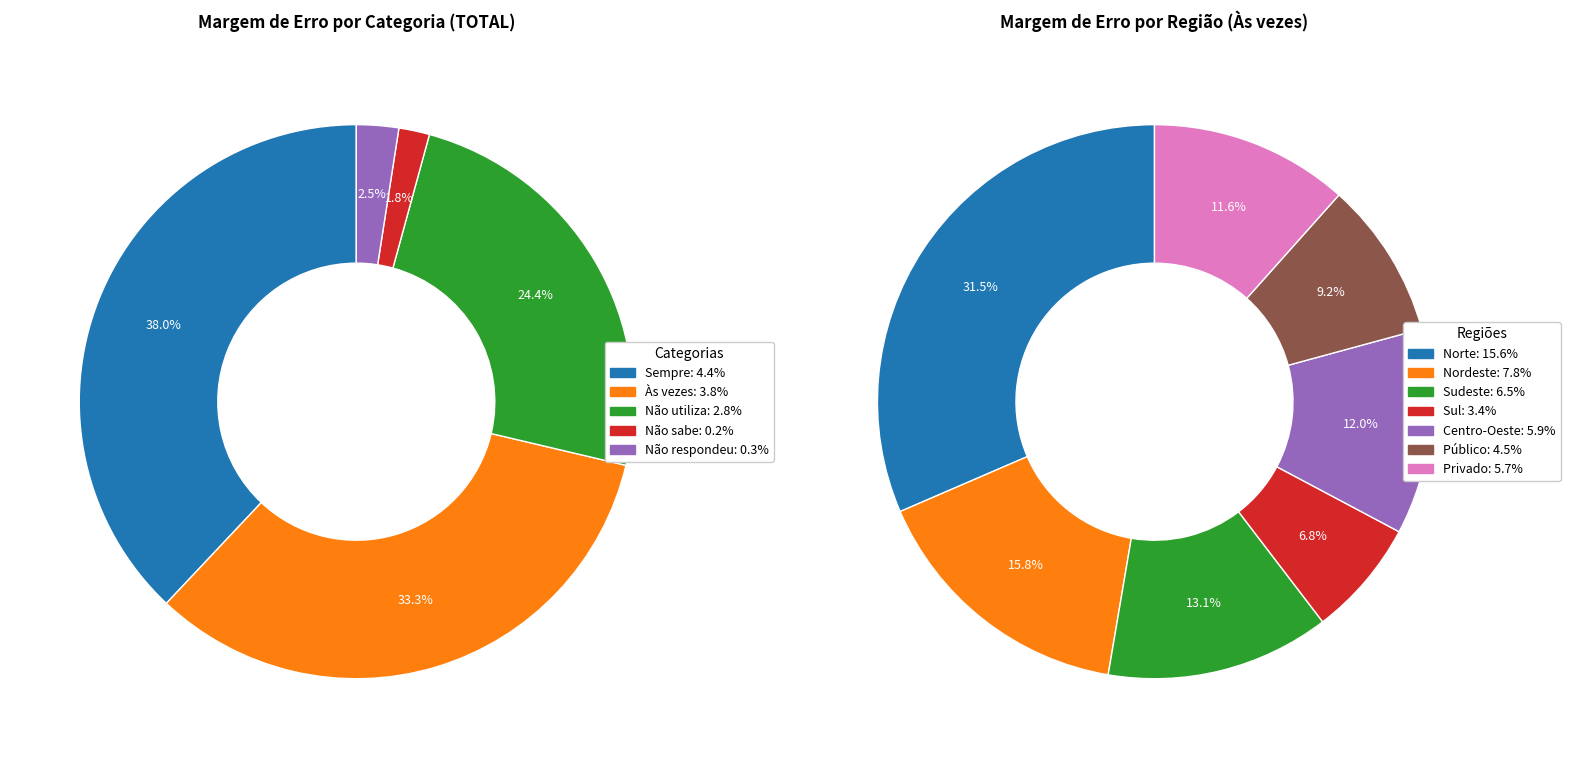

How much of the chart is everything except Centro-Oeste?

87.8%